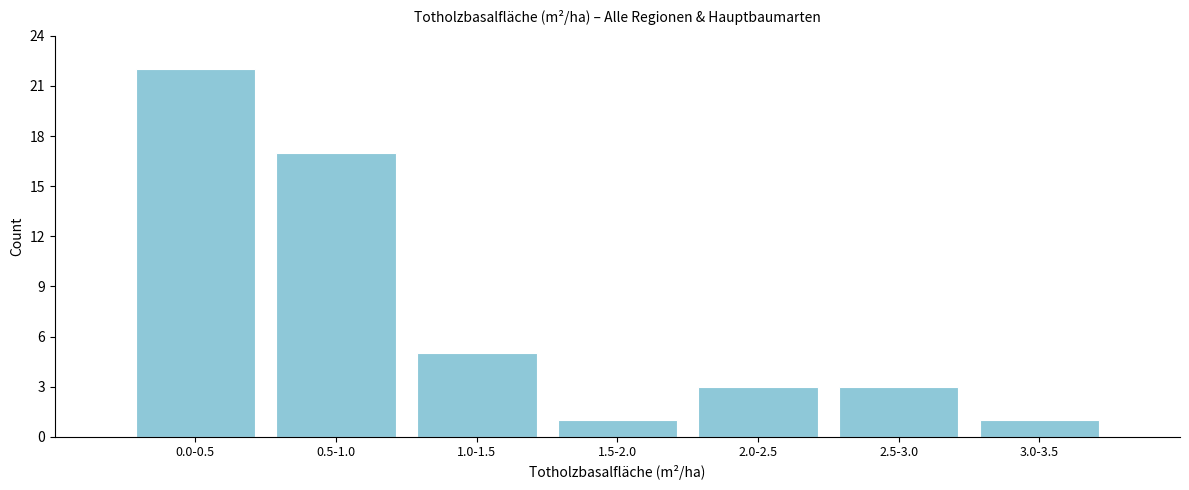

Reading left to right, list all the values displayed in this chart.

22	17	5	1	3	3	1